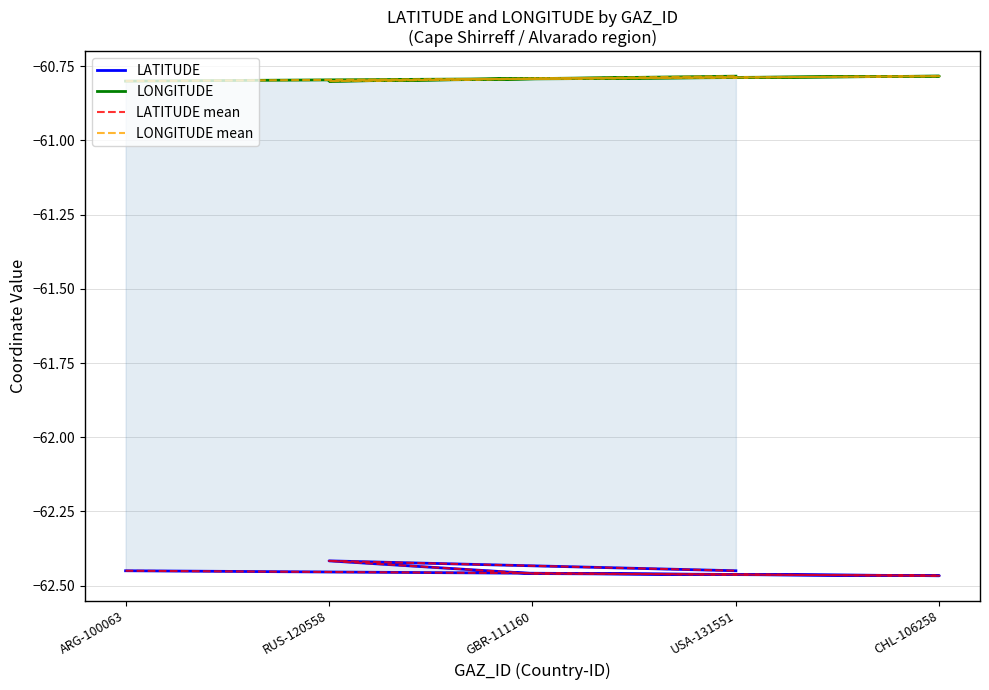

True or false: LONGITUDE and LONGITUDE mean intersect in this chart.

False